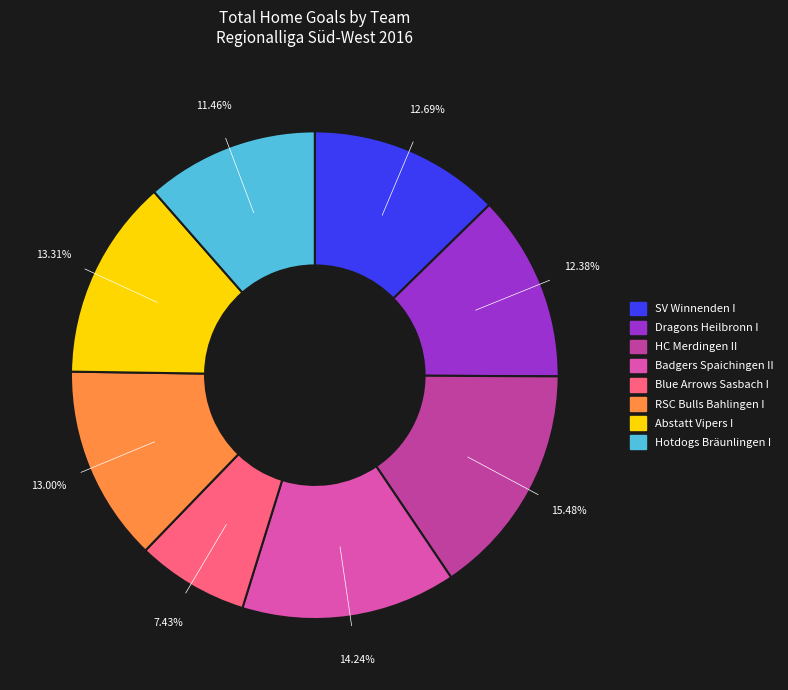

Count the number of slices in the pie.

8